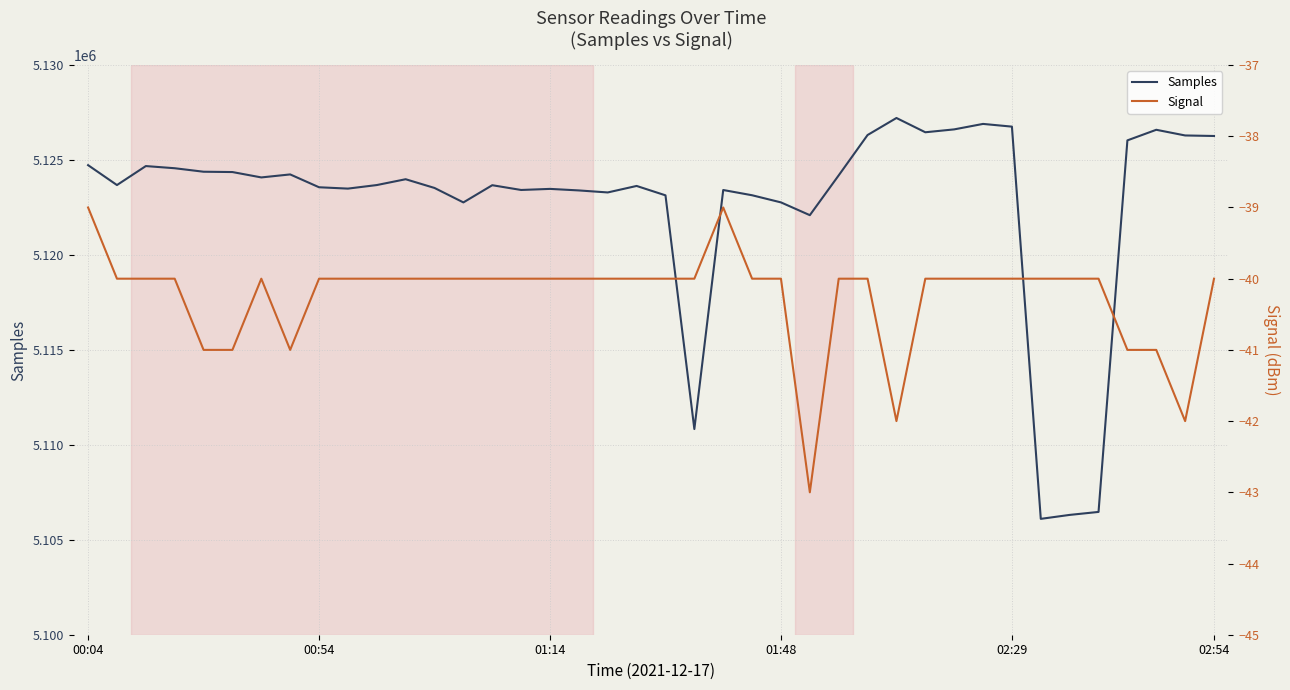

What is the greatest value displayed?

5127213